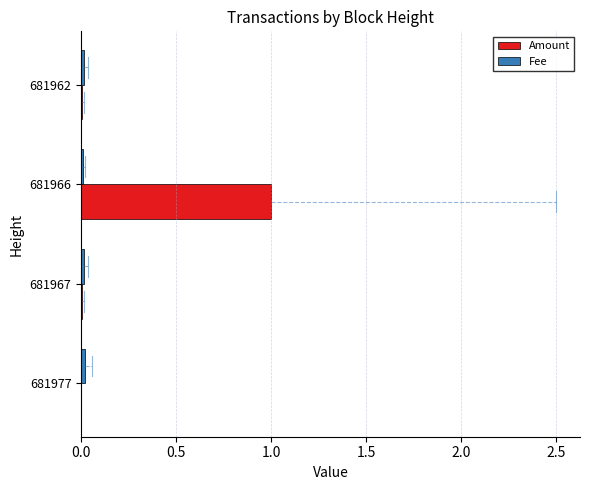

The value of Amount at 681977 is 0.0. True or false?

True